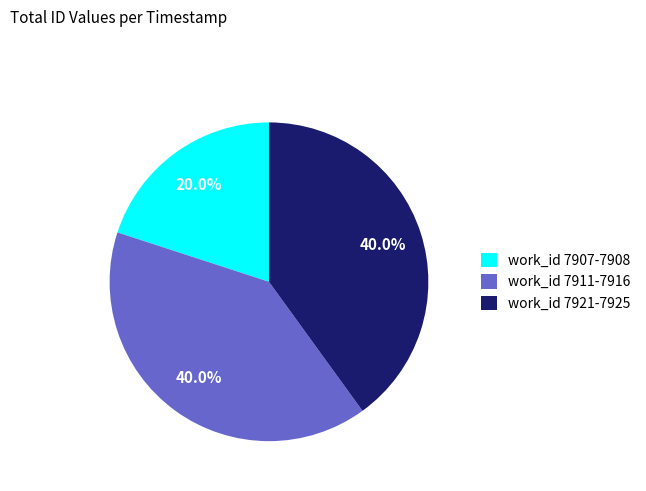

To the nearest percent, what is the average slice percentage?

33%